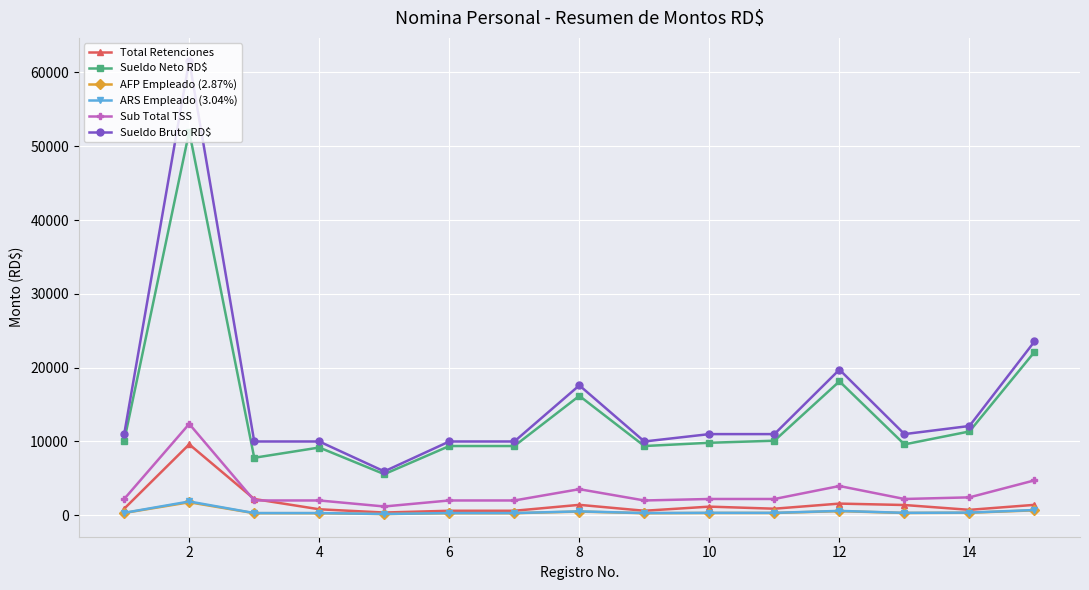

True or false: Sueldo Bruto RD$ and Sub Total TSS intersect in this chart.

False